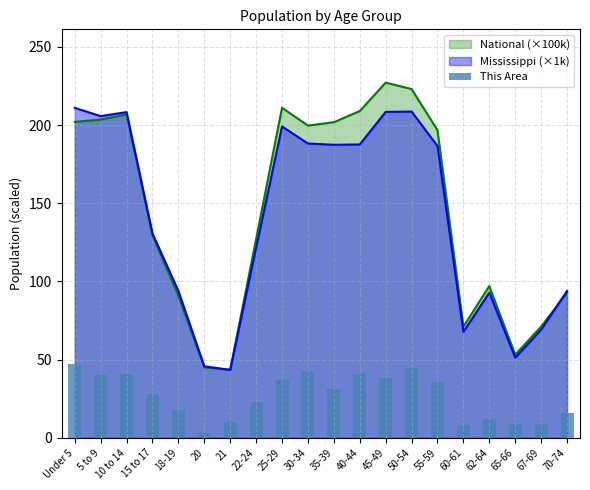

Is the value of Mississippi (×1k) at 40-44 greater than the value of National (×100k) at 50-54?

No